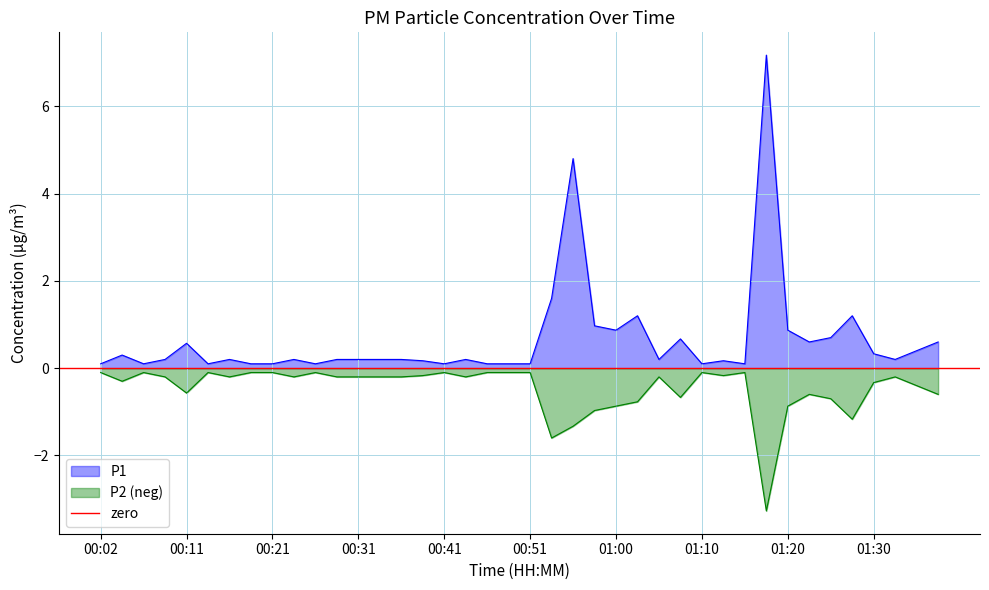

Is it true that P2 (neg) equals -0.6 at 00:11?

True